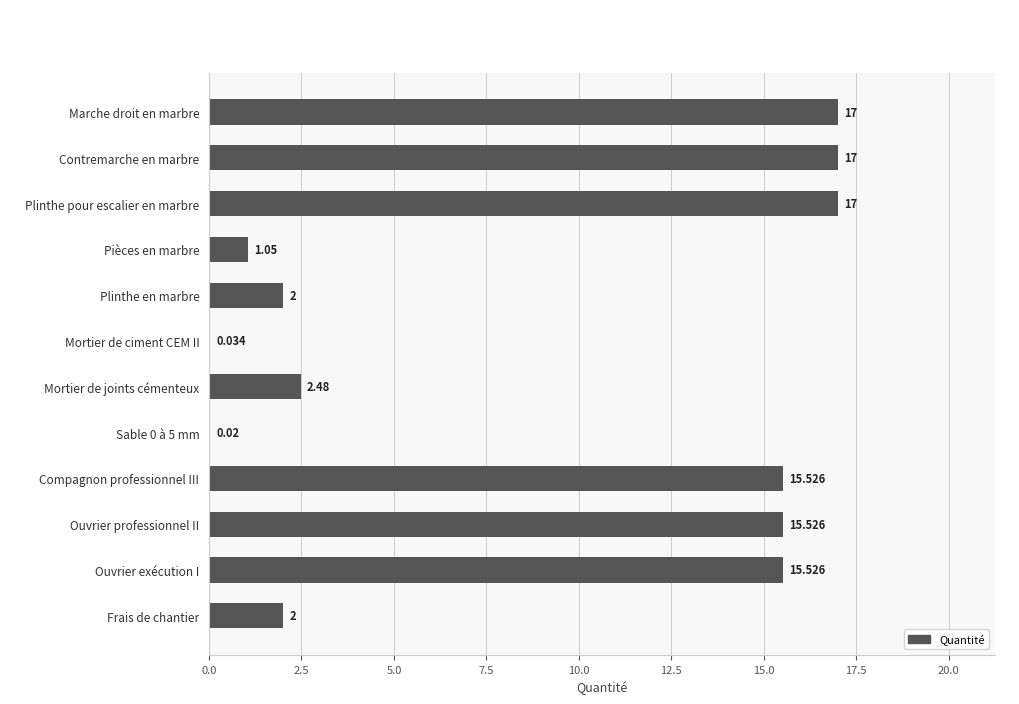

Which has a higher value, Ouvrier professionnel II or Mortier de ciment CEM II?

Ouvrier professionnel II